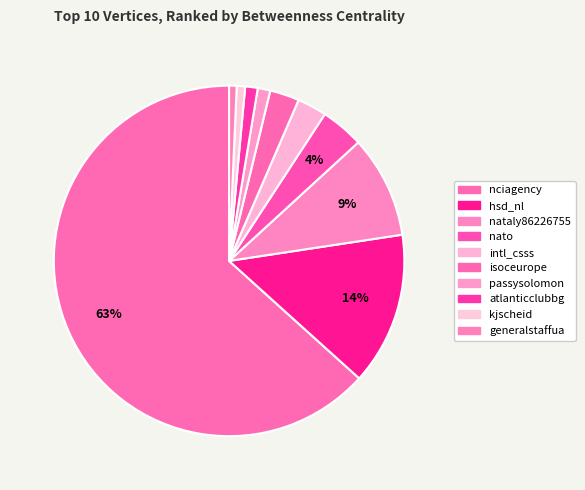

Approximately how many times larger is the value at kjscheid compared to intl_csss?

0.3